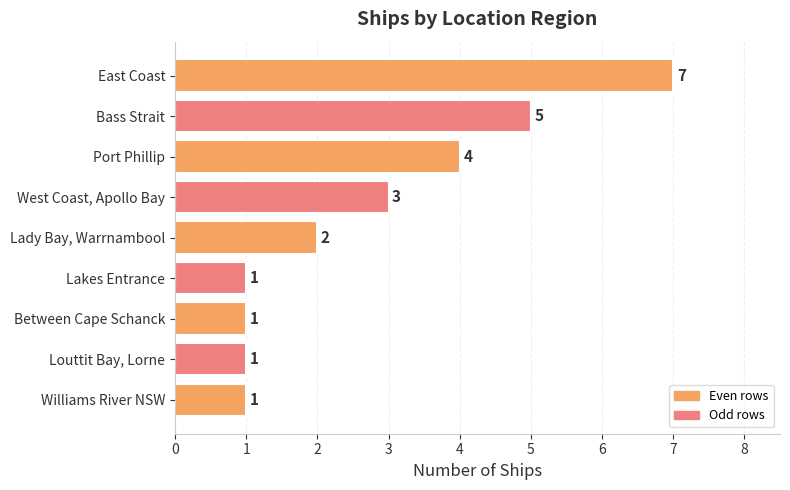

Count the number of categories in the chart.

9